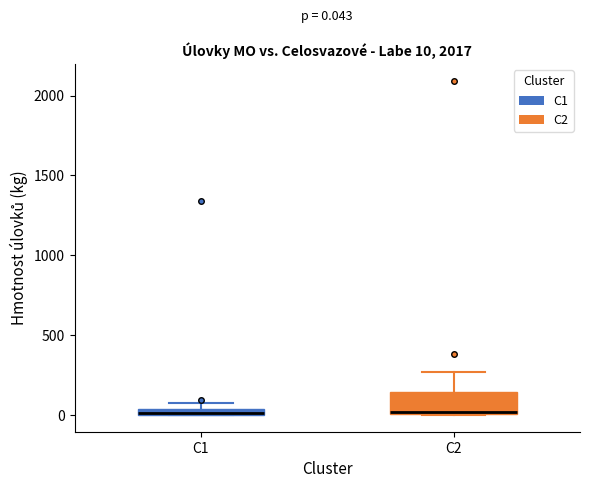

Comparing the boxes themselves (not the whiskers), which one is the tallest?

C2